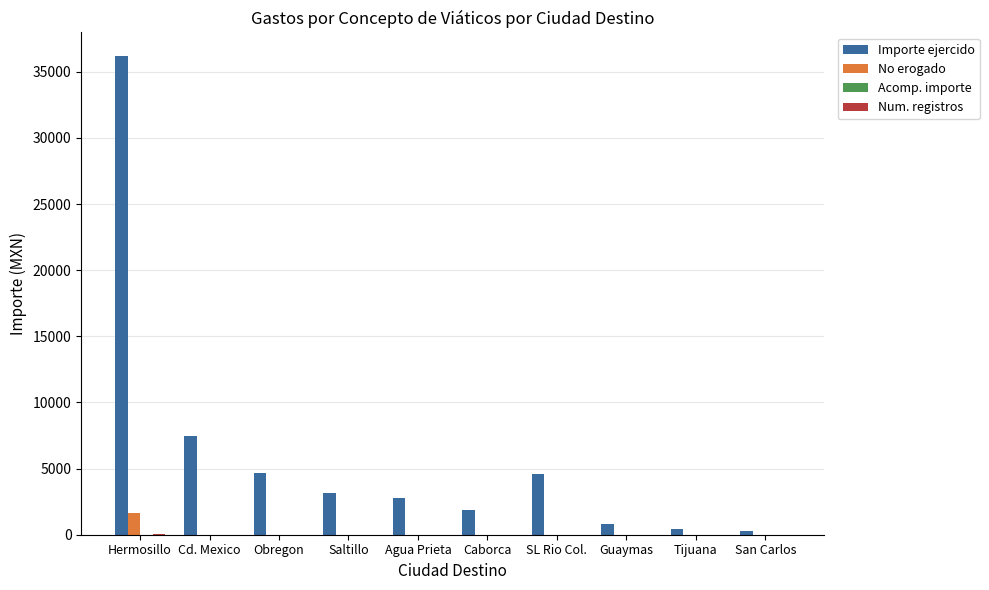

The Importe ejercido series shows 2100.5 at SL Rio Col.. True or false?

False